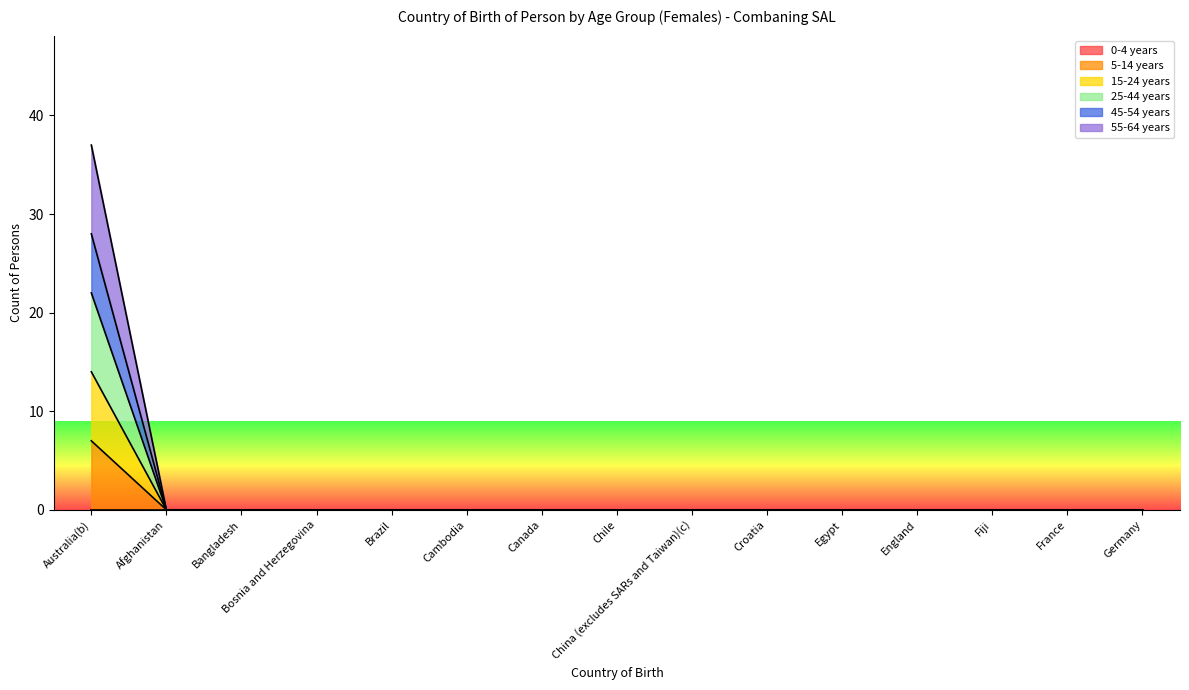

The value of 15-24 years at Chile is 0. True or false?

True